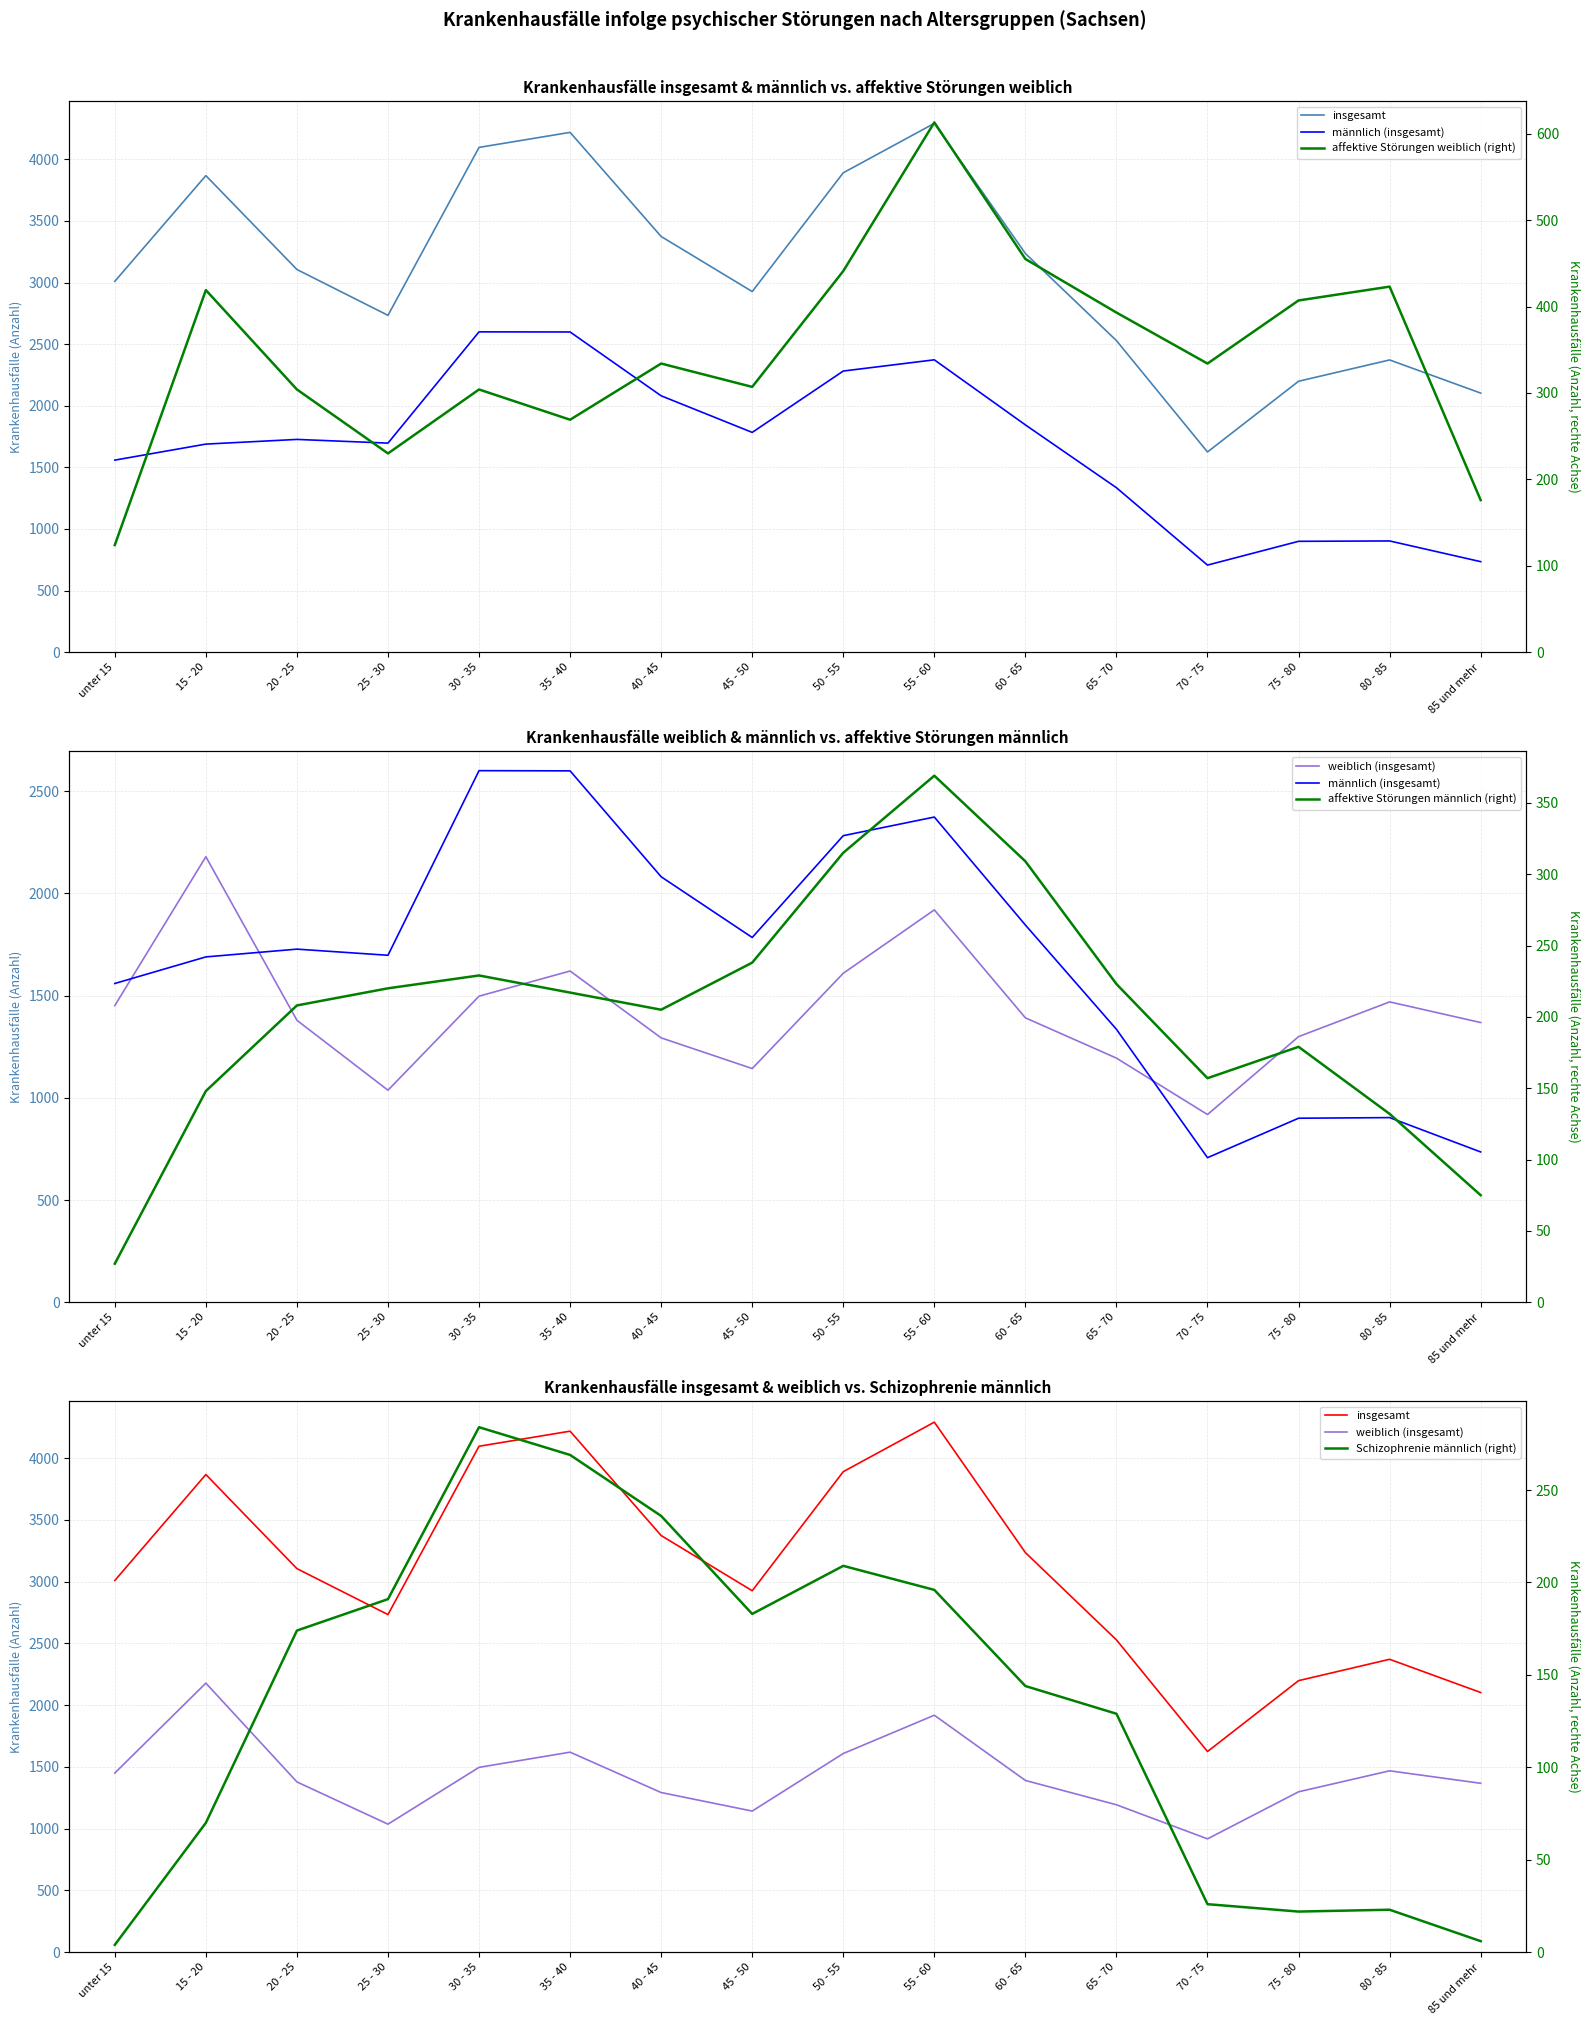

Where does the affektive Störungen weiblich (right) series first go above 334?

15 - 20